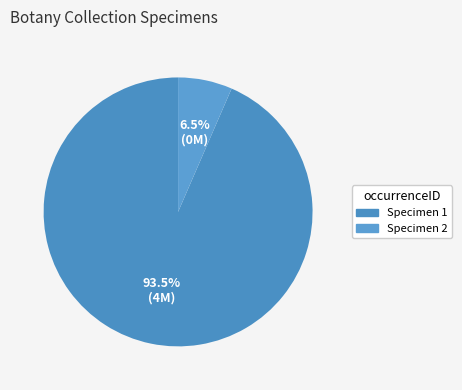

Which slice is the smallest?

Specimen 2